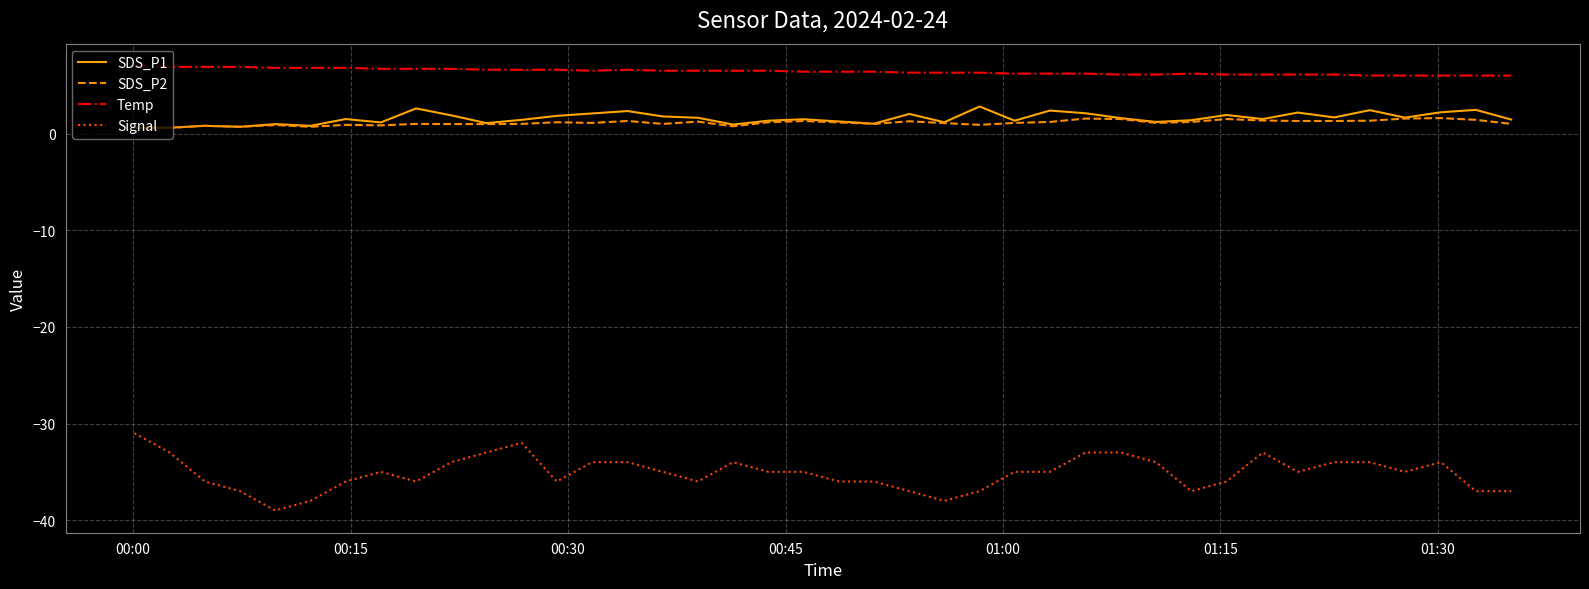

Rank the series by their maximum value, from lowest to highest.

Signal, SDS_P2, SDS_P1, Temp